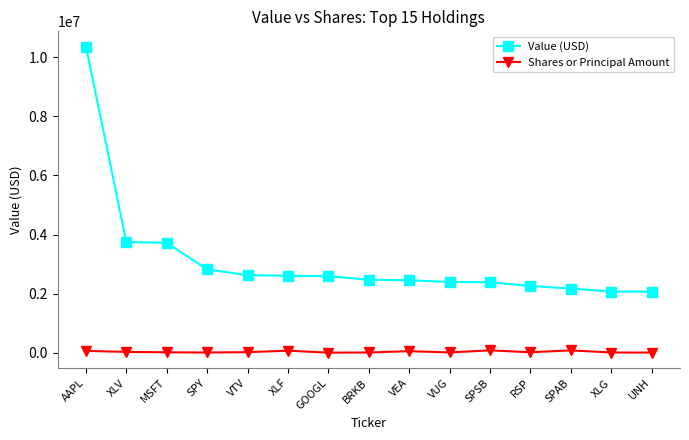

Rank the series at SPSB from lowest to highest value.

Shares or Principal Amount, Value (USD)